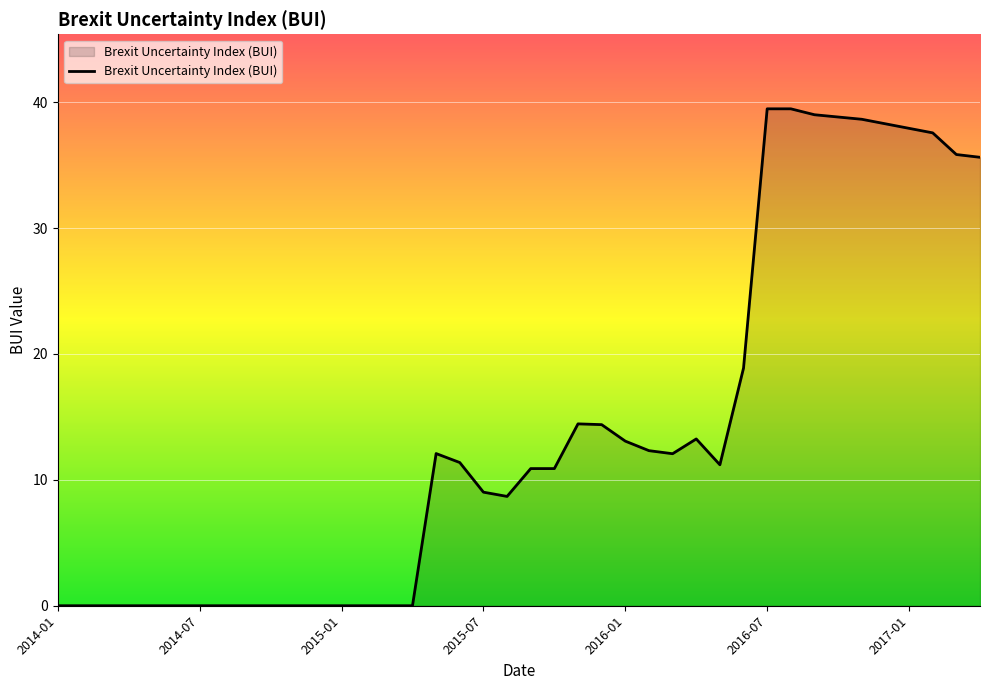

What is the maximum value shown in the chart?

39.5